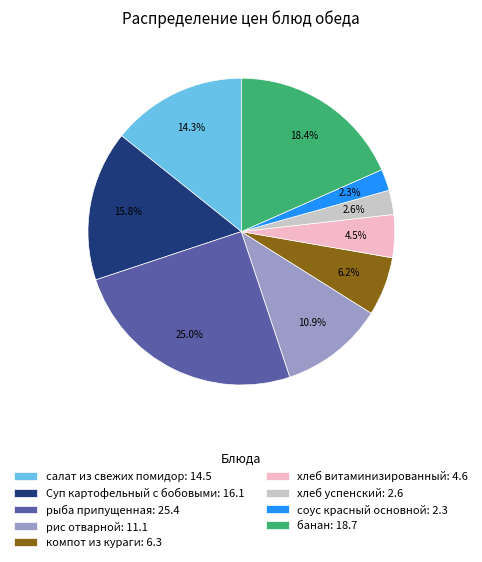

Count the number of slices in the pie.

9